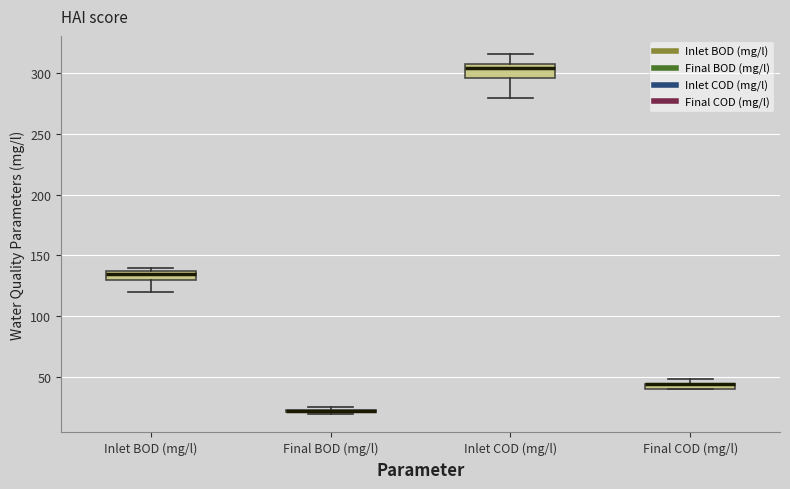

Where is the lower edge of the box for Final BOD (mg/l) on the y-axis? The values are not printed on the chart, so give them approximately, as read against the axis.

20